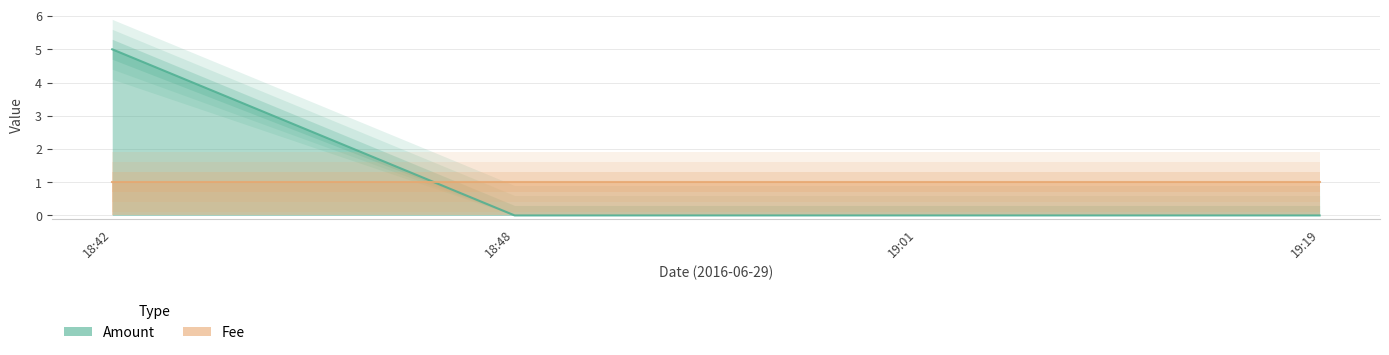

List the labels in order of value, largest first.

18:42, 18:48, 19:01, 19:19